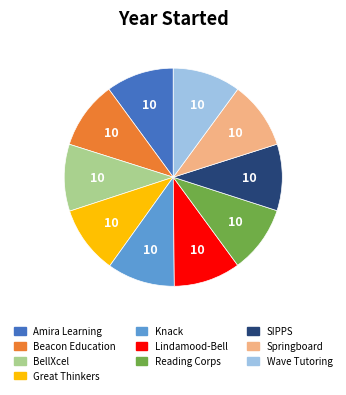

Does Great Thinkers represent more than half of the total?

No